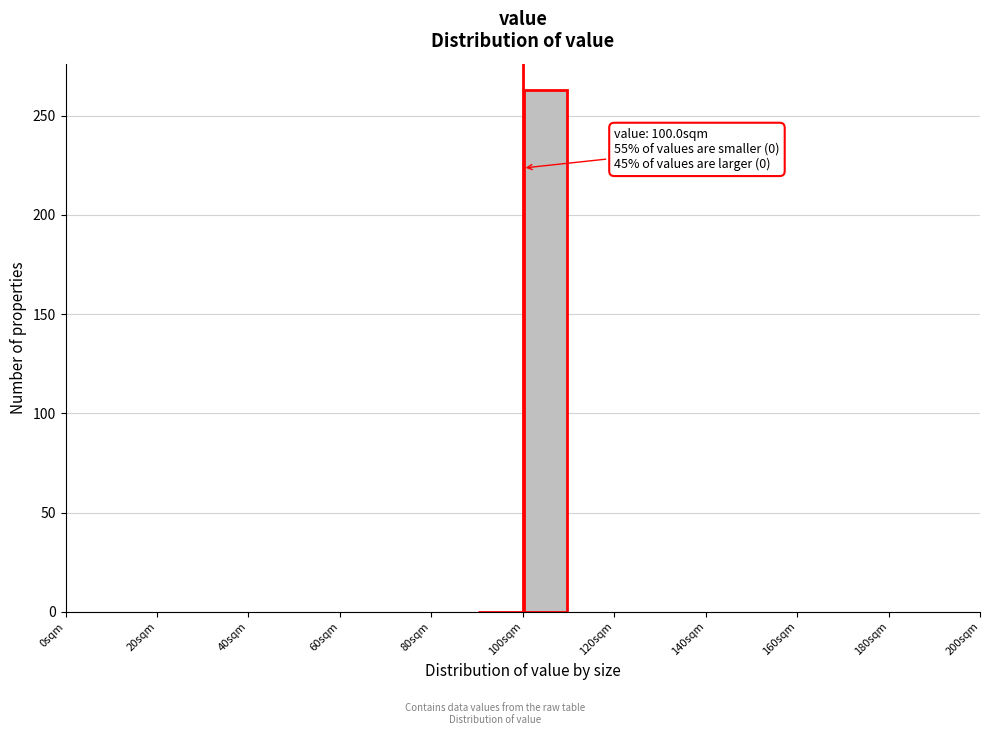

Which range on the x-axis has the tallest bar?

100 to 110